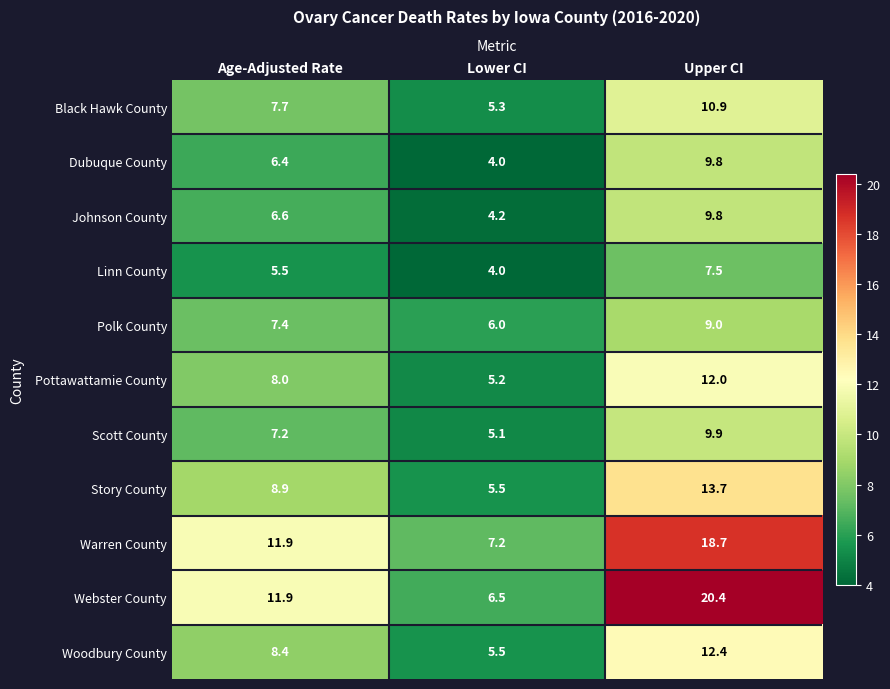

Which series changed the most between Lower CI and Upper CI?

Webster County